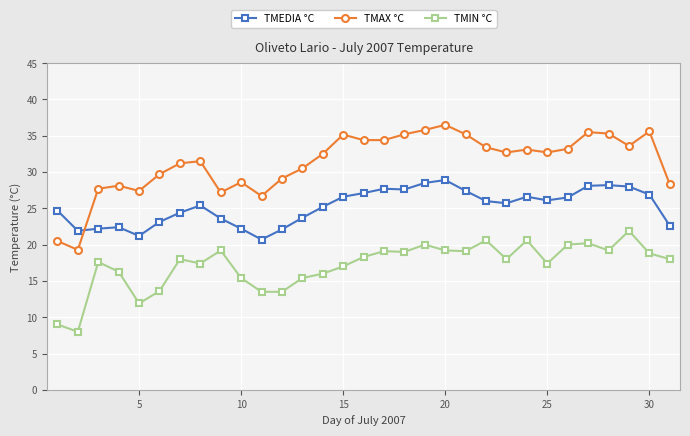

List the series in order of their overall mean, highest first.

TMAX °C, TMEDIA °C, TMIN °C